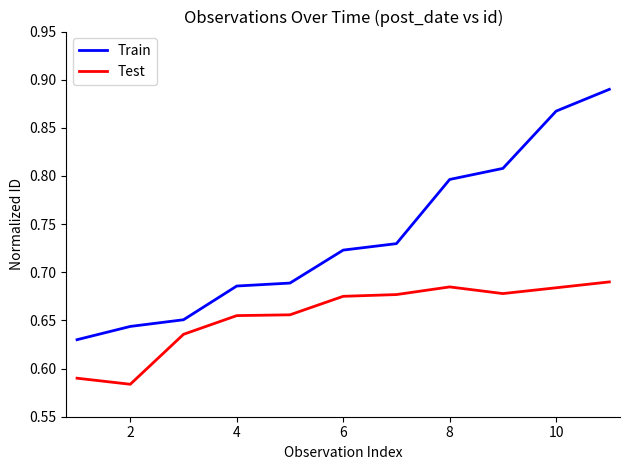

What is the difference between the maximum and minimum values in the Train series?

0.3